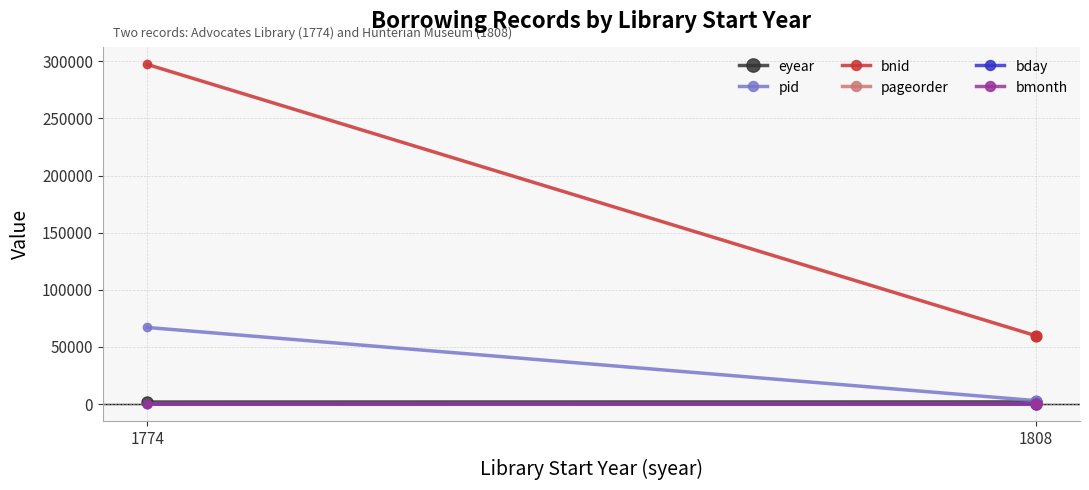

Which series reaches the minimum Y coordinate?

pageorder